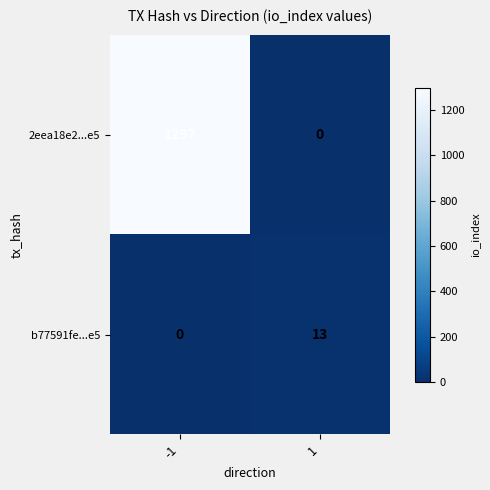

Read the 2eea18e2...e5 value at -1.

1297